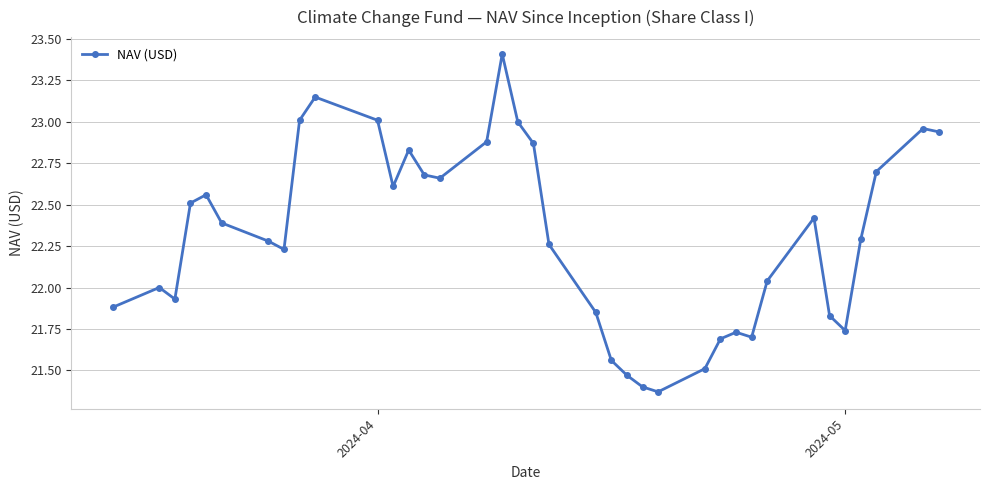

What is the value of the 17th point from the left?

23.4